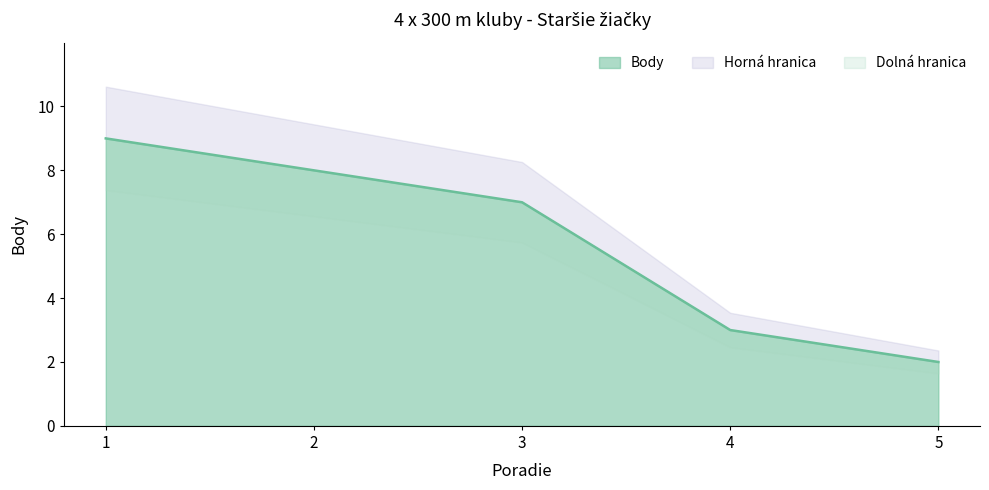

Is it true that the value at 2 is 5?

False